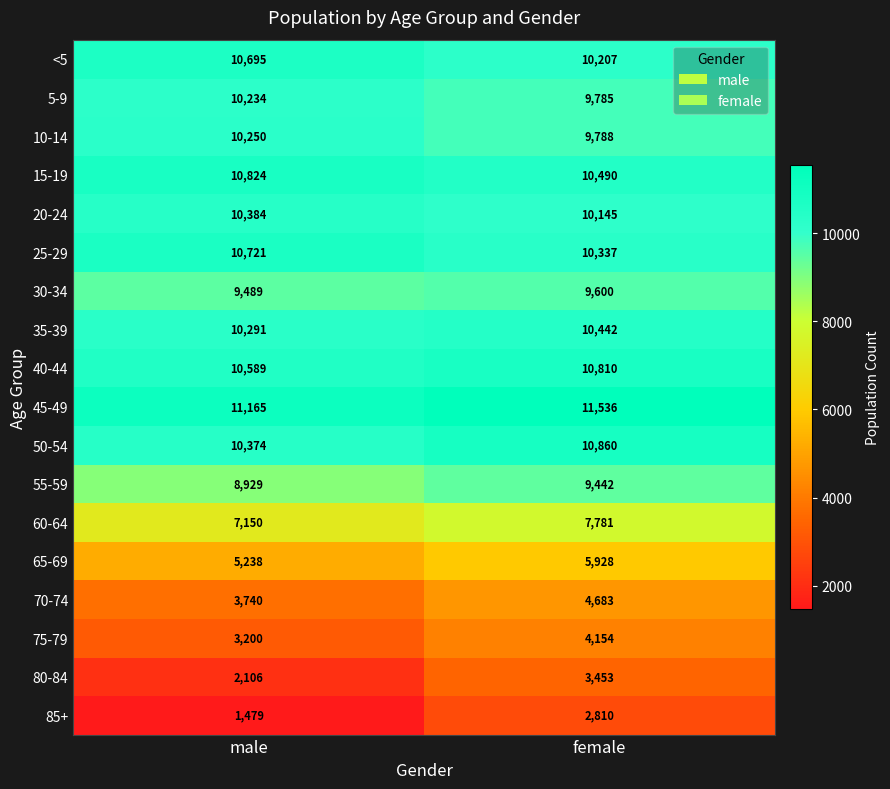

Count the number of categories in the chart.

2